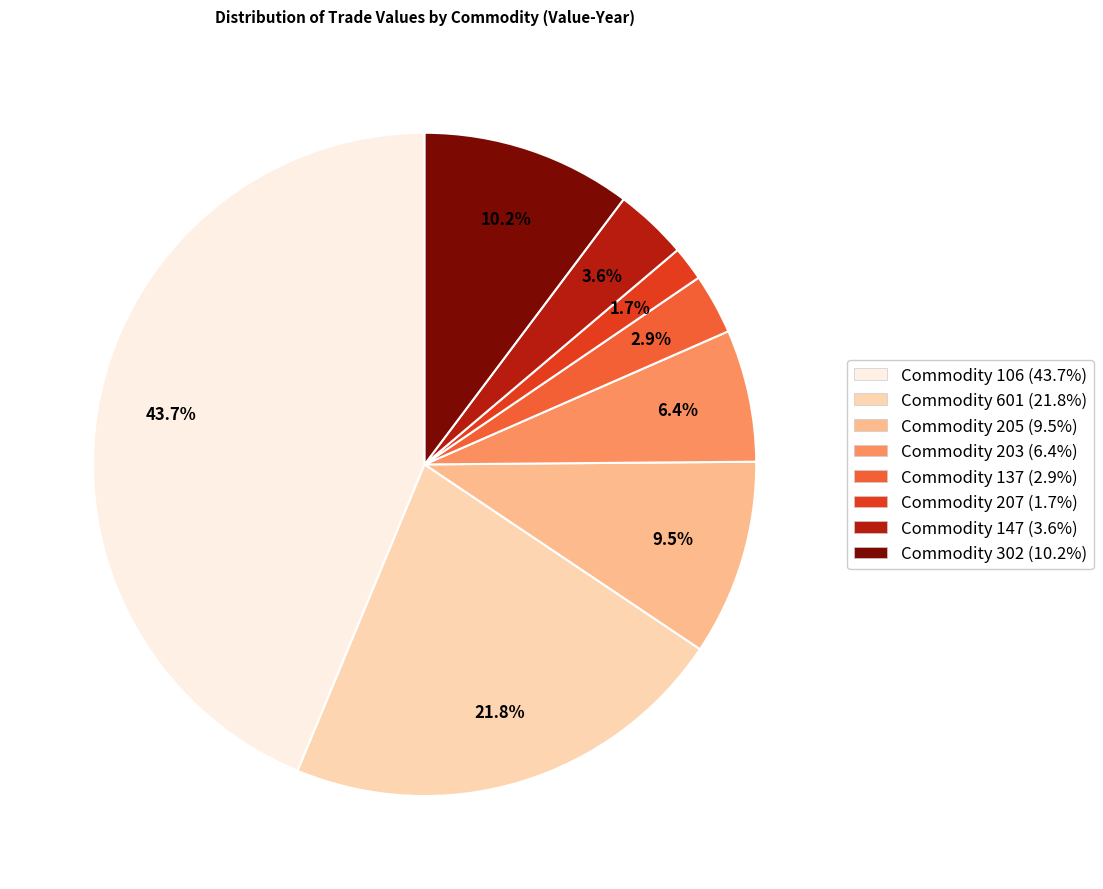

Is there a majority slice in this chart?

No